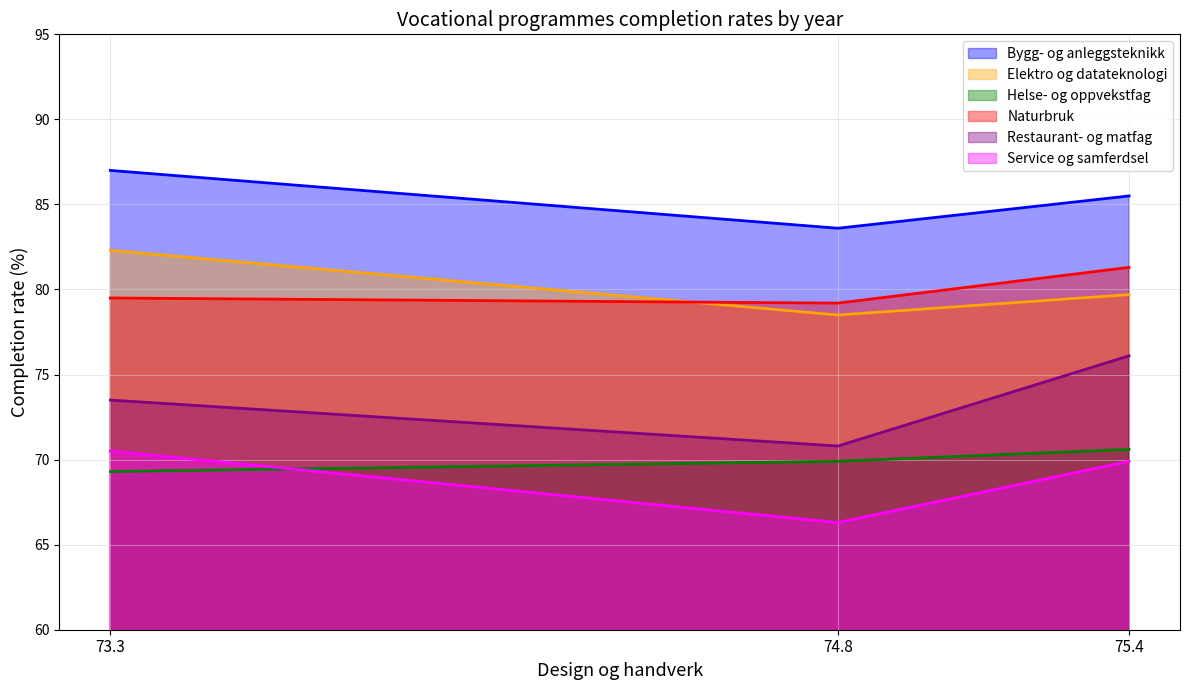

Reading left to right, transcribe all the data shown in this chart.

Bygg- og anleggsteknikk: 75.4=85.5	74.8=83.6	73.3=87.0
Elektro og datateknologi: 75.4=79.7	74.8=78.5	73.3=82.3
Helse- og oppvekstfag: 75.4=70.6	74.8=69.9	73.3=69.3
Naturbruk: 75.4=81.3	74.8=79.2	73.3=79.5
Restaurant- og matfag: 75.4=76.1	74.8=70.8	73.3=73.5
Service og samferdsel: 75.4=69.9	74.8=66.3	73.3=70.5